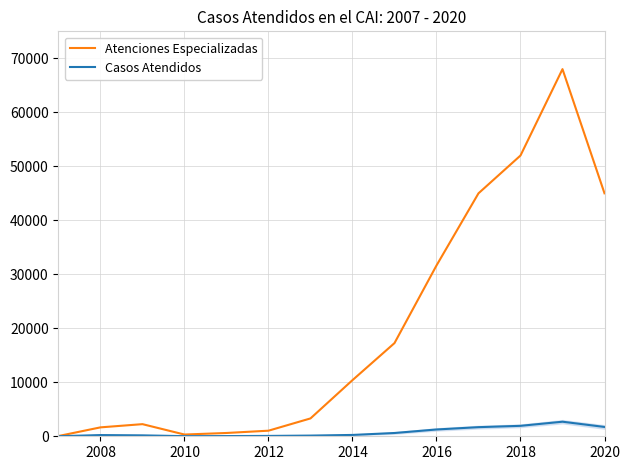

How many values in the Atenciones Especializadas series are below 10398?

7